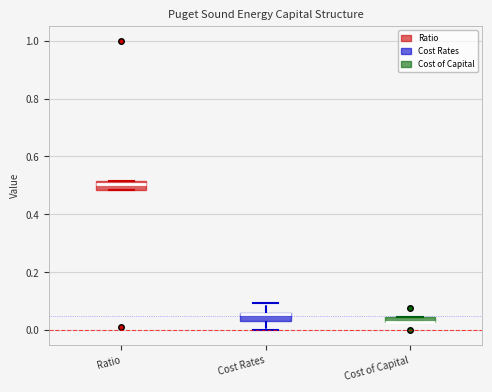

Where does the median line of the box for Ratio sit on the y-axis? The values are not printed on the chart, so give them approximately, as read against the axis.

0.50